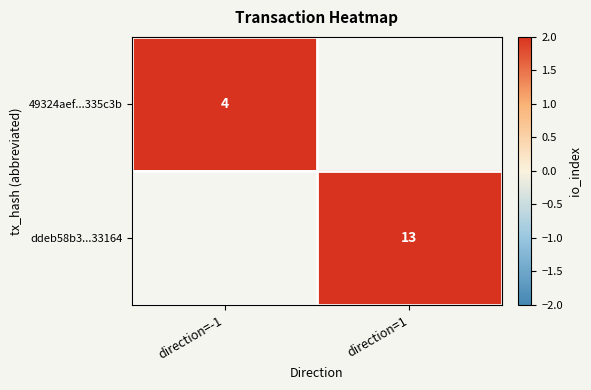

The 49324aef...335c3b series shows 1 at direction=-1. True or false?

False